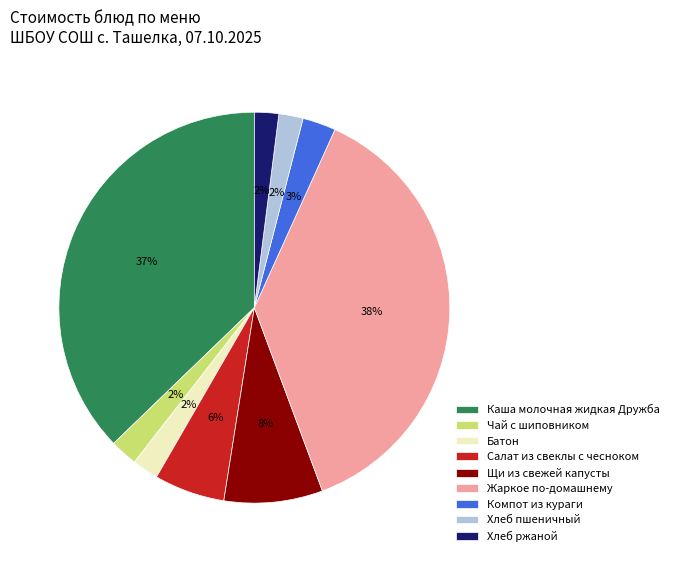

To the nearest percent, what is the difference between the largest and smallest slice percentages?

36%